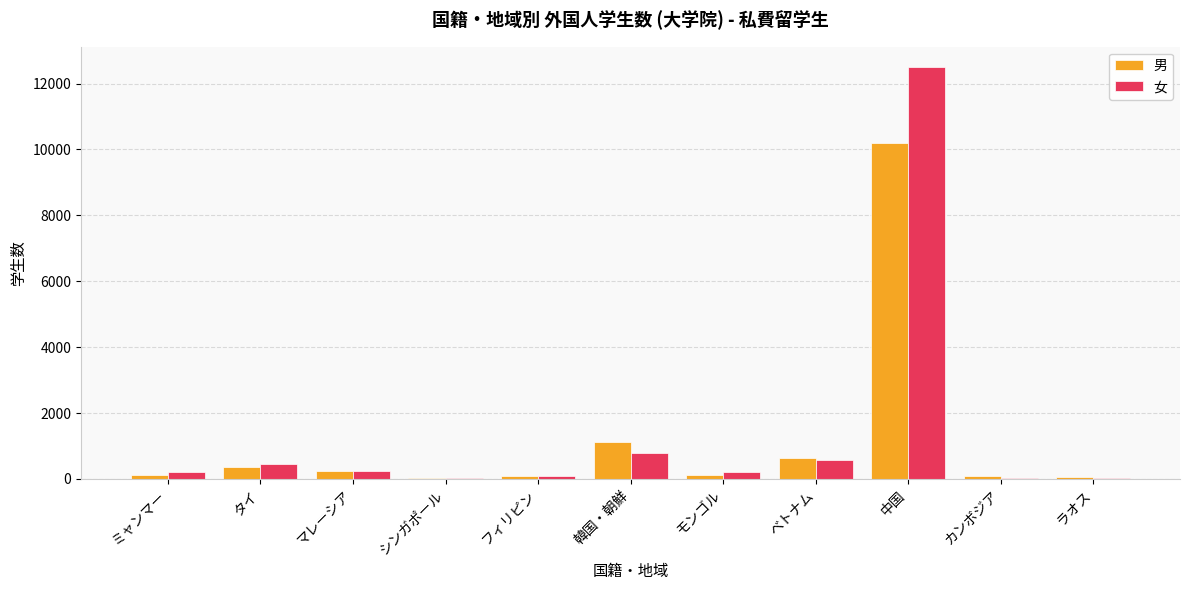

Which series changed the most between ミャンマー and 韓国・朝鮮?

男